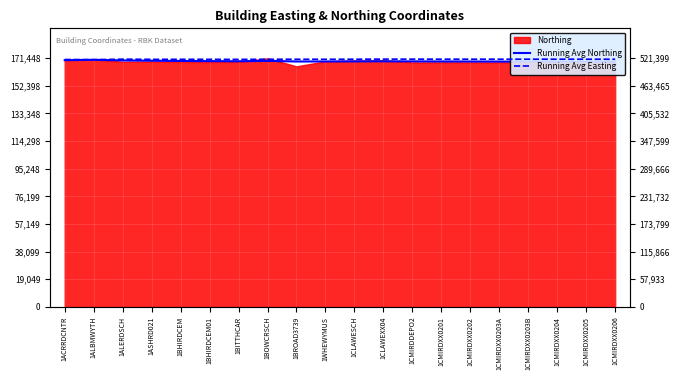

True or false: Running Avg Northing and Running Avg Easting intersect in this chart.

False